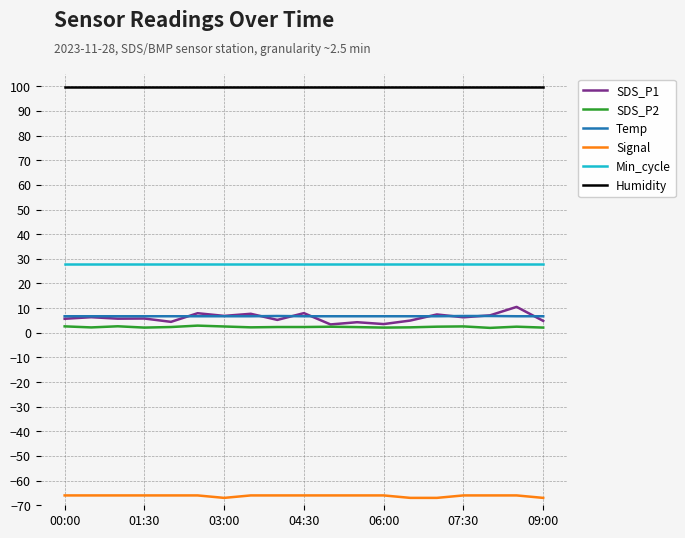

True or false: Min_cycle and SDS_P1 cross at least once.

False